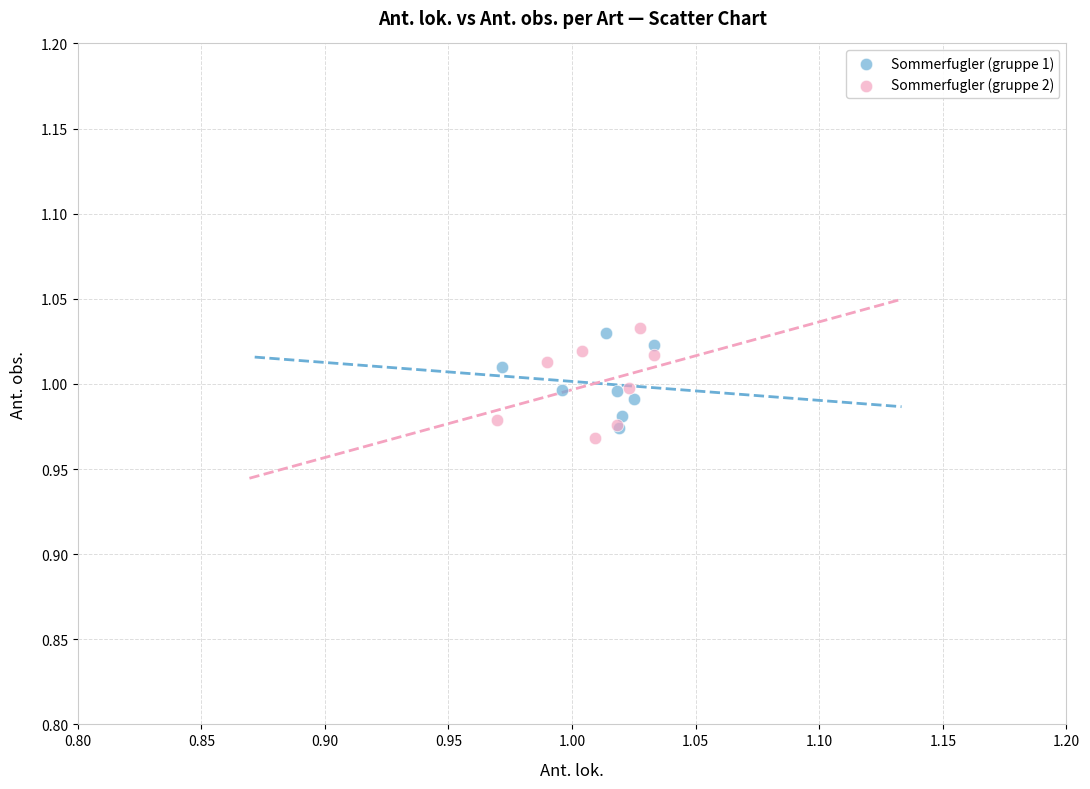

Which series contains the lowest Y value?

Sommerfugler (gruppe 2)